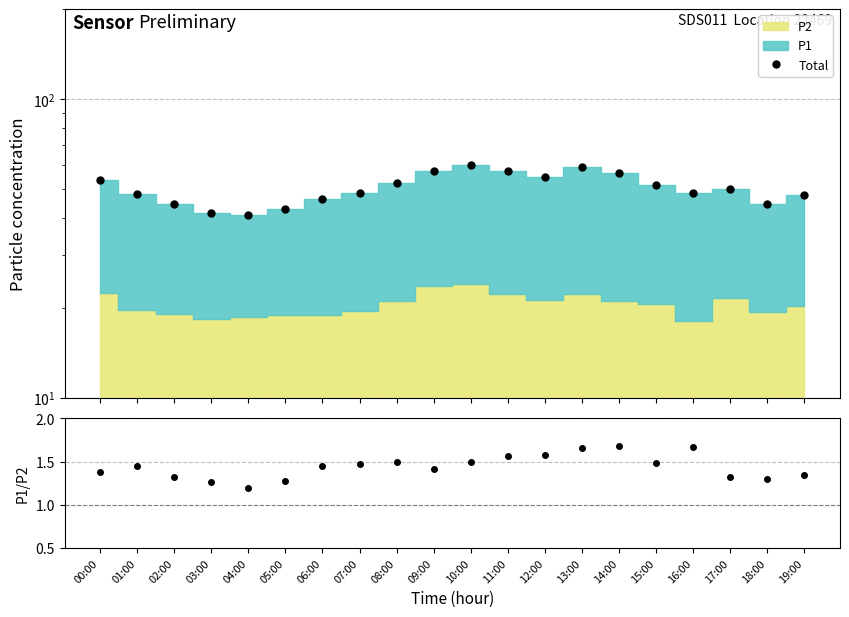

Reading right to left, list all the values displayed in this chart.

Total: 47.8	44.4	49.9	48.3	51.3	56.6	59.2	54.7	57.3	60.0	57.3	52.4	48.4	46.4	42.8	40.9	41.6	44.4	48.2	53.7
P1/P2: 1.3	1.3	1.3	1.7	1.5	1.7	1.7	1.6	1.6	1.5	1.4	1.5	1.5	1.4	1.3	1.2	1.3	1.3	1.4	1.4